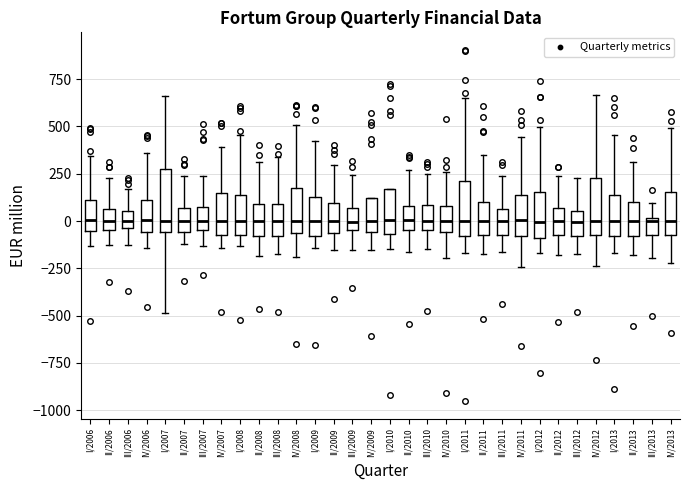

Reading left to right, transcribe this box plot: for each box, give where its median line is, the range the box spans, and where its two whiskers end, as read against the y-axis. The values are not printed on the chart, so give them approximately, as read against the axis.

I/2006: median 0, box -50 to 100, whiskers -150 to 350
II/2006: median 0, box -50 to 50, whiskers -150 to 250
III/2006: median 0, box -50 to 50, whiskers -150 to 150
IV/2006: median 0, box -50 to 100, whiskers -150 to 350
I/2007: median 0, box -50 to 250, whiskers -500 to 650
II/2007: median 0, box -50 to 50, whiskers -100 to 250
III/2007: median 0, box -50 to 100, whiskers -150 to 250
IV/2007: median 0, box -50 to 150, whiskers -150 to 400
I/2008: median 0, box -50 to 150, whiskers -150 to 450
II/2008: median 0, box -100 to 100, whiskers -200 to 300
III/2008: median 0, box -100 to 100, whiskers -150 to 350
IV/2008: median 0, box -50 to 200, whiskers -200 to 500
I/2009: median 0, box -100 to 100, whiskers -150 to 400
II/2009: median 0, box -50 to 100, whiskers -150 to 300
III/2009: median 0, box -50 to 50, whiskers -150 to 250
IV/2009: median 0, box -50 to 100, whiskers -150 to 100
I/2010: median 0, box -50 to 150, whiskers -150 to 150
II/2010: median 0, box -50 to 100, whiskers -150 to 250
III/2010: median 0, box -50 to 100, whiskers -150 to 250
IV/2010: median 0, box -50 to 100, whiskers -200 to 250
I/2011: median 0, box -100 to 200, whiskers -150 to 650
II/2011: median 0, box -50 to 100, whiskers -150 to 350
III/2011: median 0, box -50 to 50, whiskers -150 to 250
IV/2011: median 0, box -100 to 150, whiskers -250 to 450
I/2012: median 0, box -100 to 150, whiskers -150 to 500
II/2012: median 0, box -50 to 50, whiskers -200 to 250
III/2012: median 0, box -100 to 50, whiskers -150 to 250
IV/2012: median 0, box -50 to 250, whiskers -250 to 650
I/2013: median 0, box -100 to 150, whiskers -150 to 450
II/2013: median 0, box -100 to 100, whiskers -200 to 300
III/2013: median 0, box -100 to 0, whiskers -200 to 100
IV/2013: median 0, box -100 to 150, whiskers -200 to 500